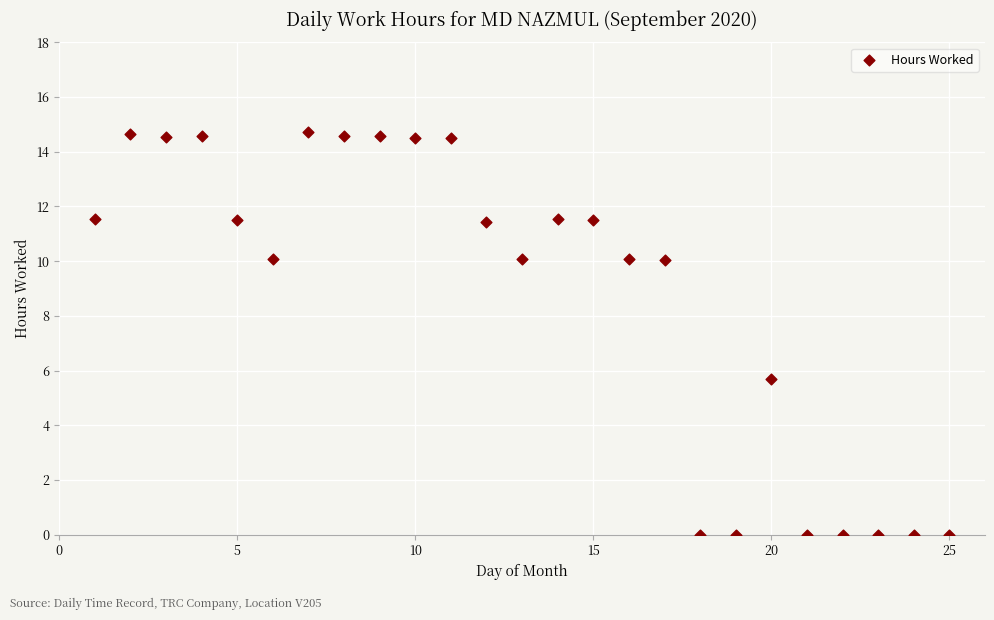

What Y value in the scatter plot is closest to 7?

5.7